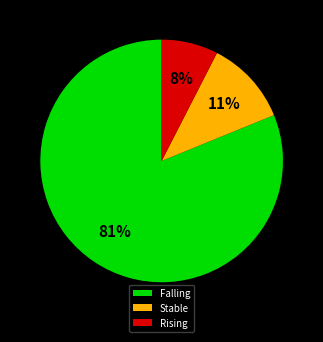

Is it true that Rising is 19% of the pie?

False